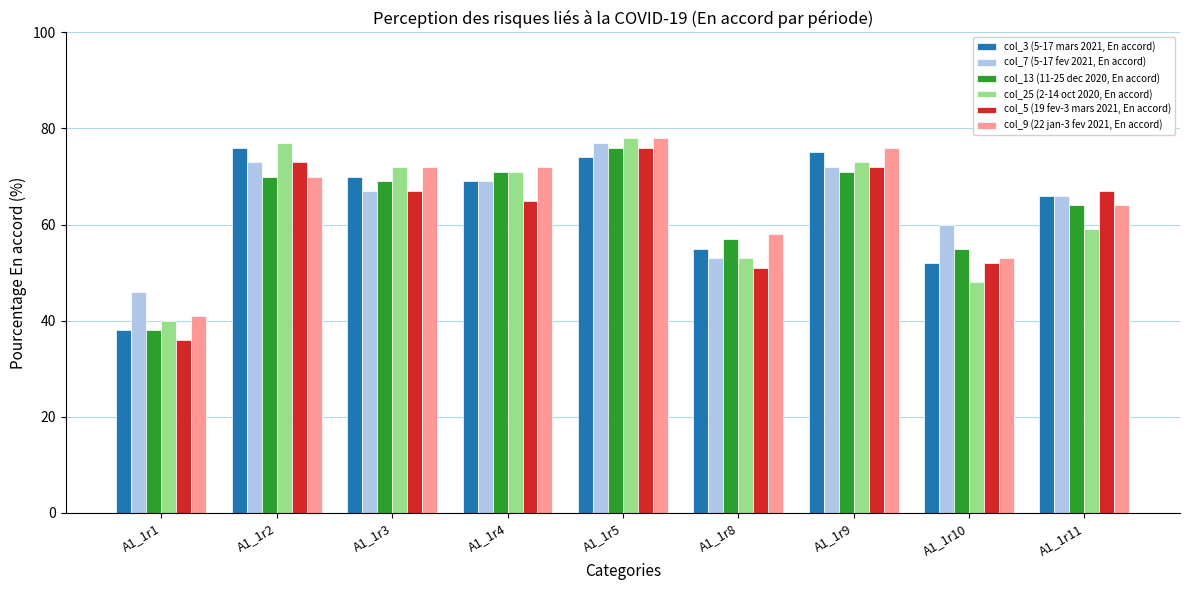

At which label is col_5 (19 fev-3 mars 2021, En accord) closest to 56?

A1_1r10